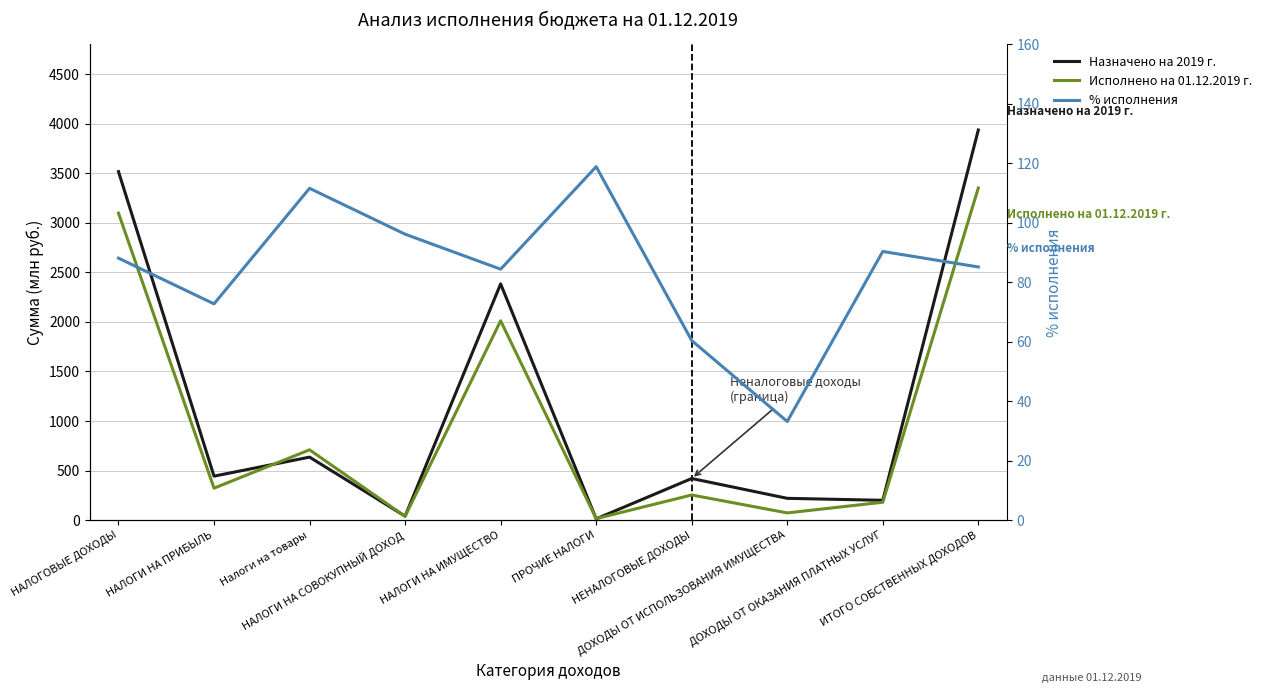

Between НАЛОГОВЫЕ ДОХОДЫ and Налоги на товары, which is larger?

НАЛОГОВЫЕ ДОХОДЫ